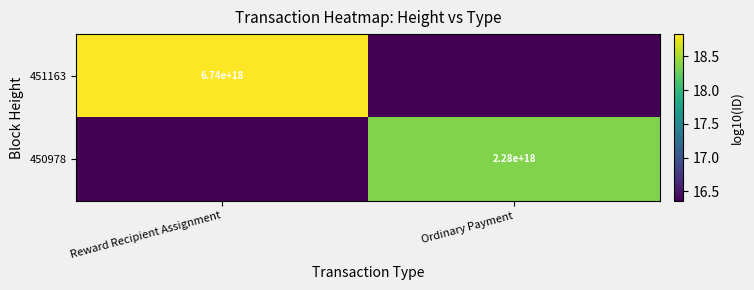

At which category is the sum across all series the highest?

Reward Recipient Assignment